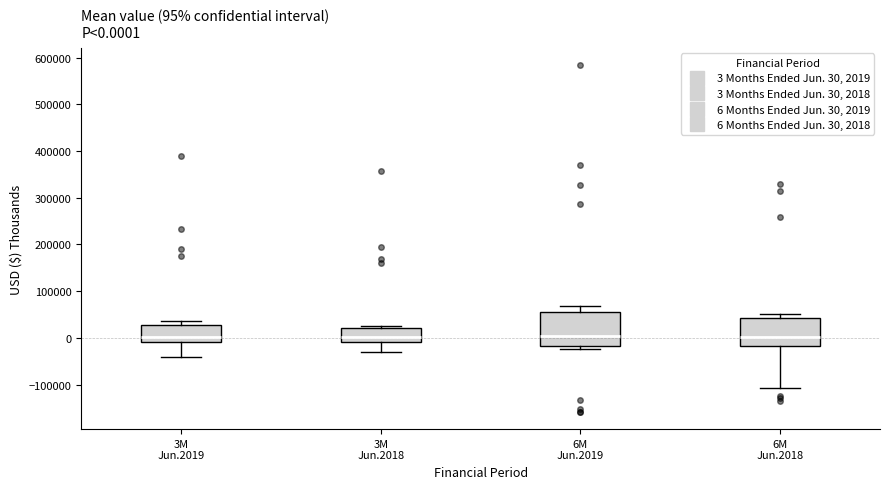

Which box is the tallest, from its lower edge to its upper edge?

6M Jun.2019